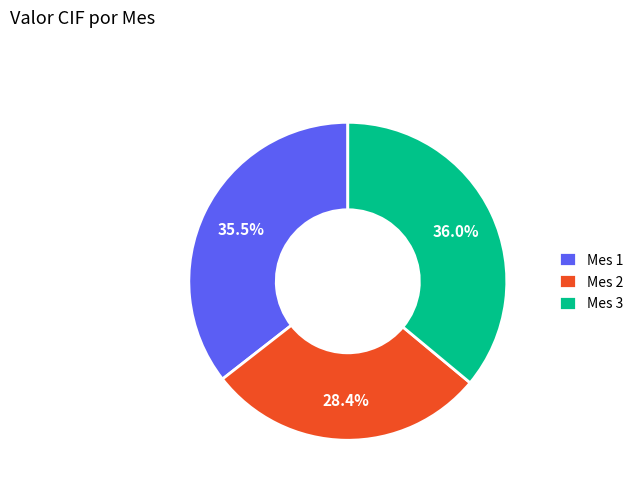

To the nearest percent, what is the difference between the largest and smallest slice percentages?

8%